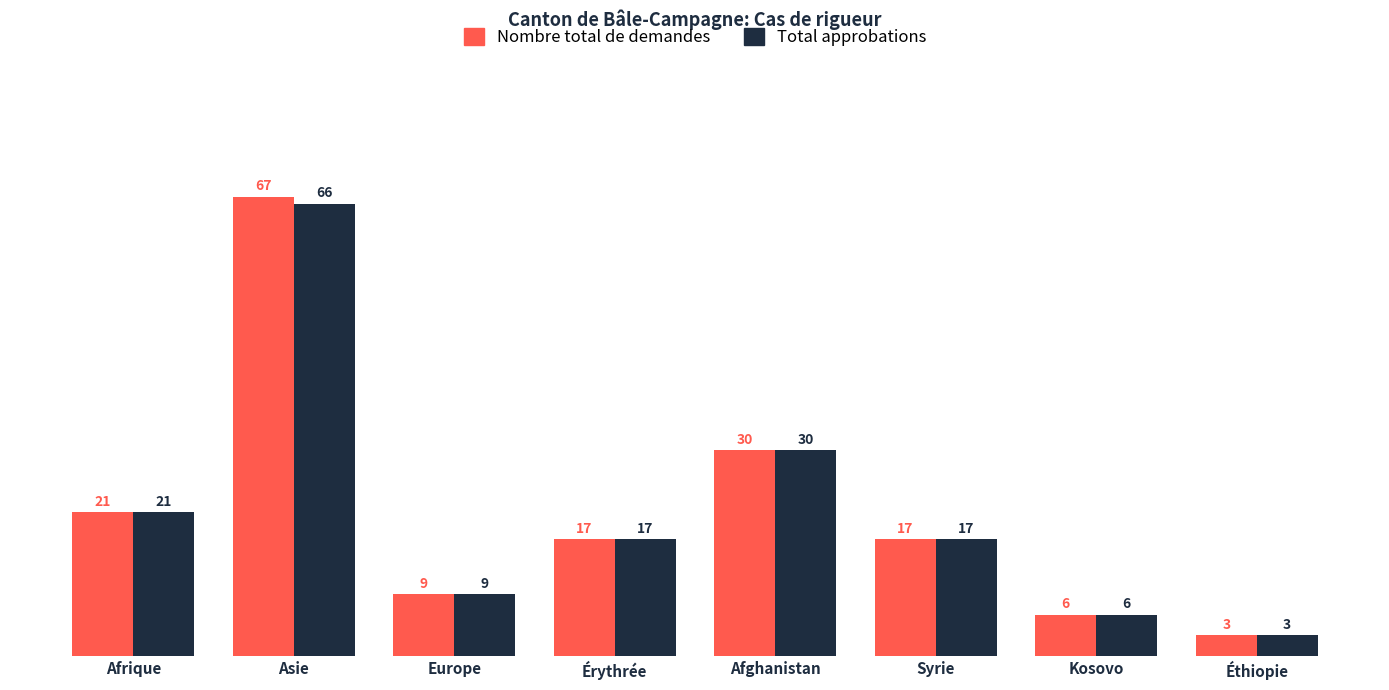

What is the label of the 7th bar from the right?

Asie